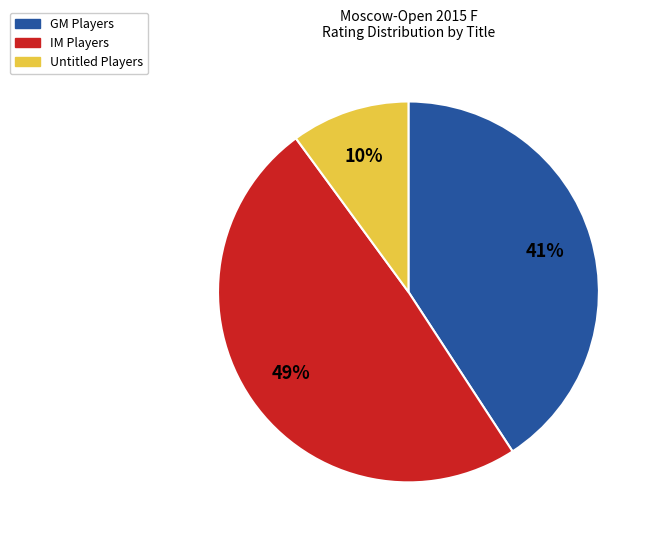

To the nearest percent, what is the difference between the largest and smallest slice percentages?

39%